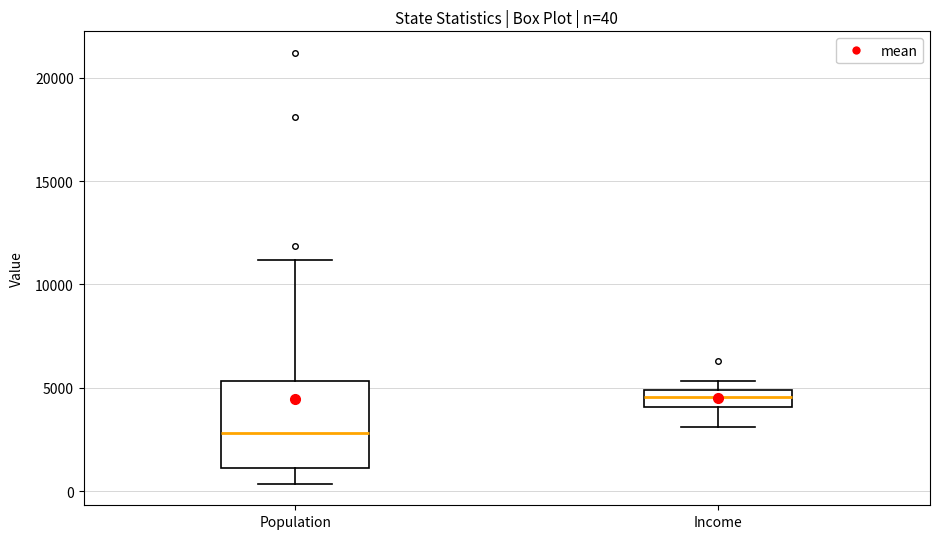

Which box is the tallest, from its lower edge to its upper edge?

Population